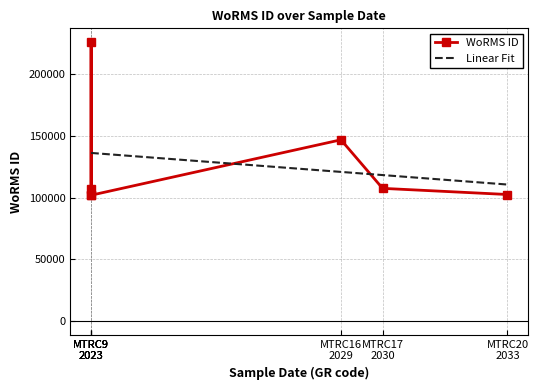

What is the approximate value at 2023-07-01?

225814